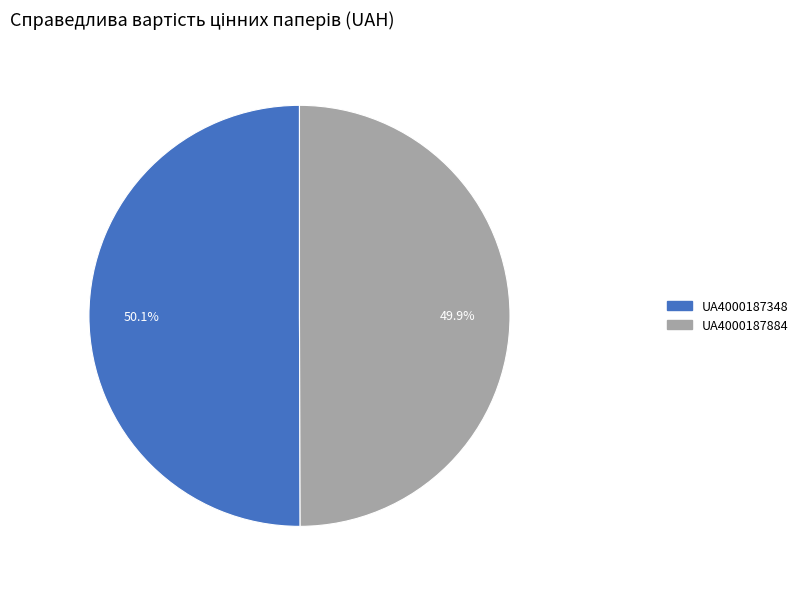

What portion of the pie excludes UA4000187348?

49.9%